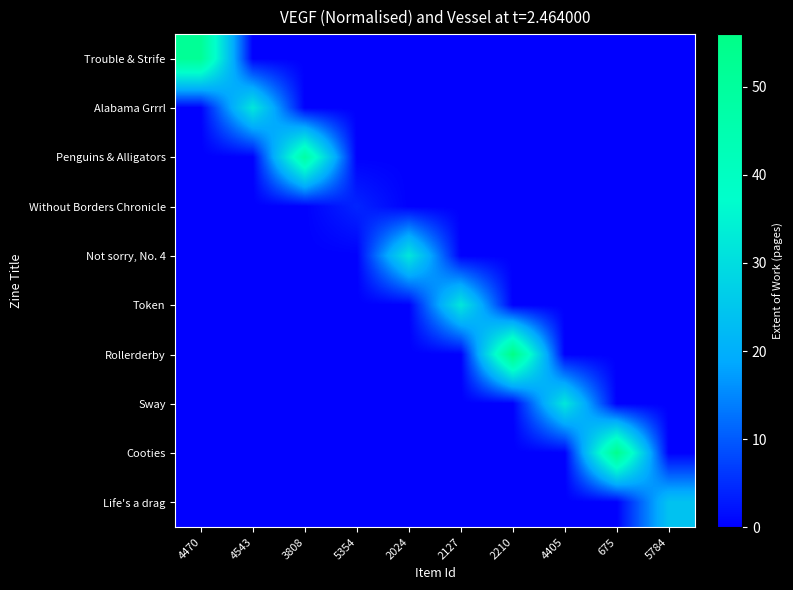

What is the spread (max minus min) of values at 4543?

32